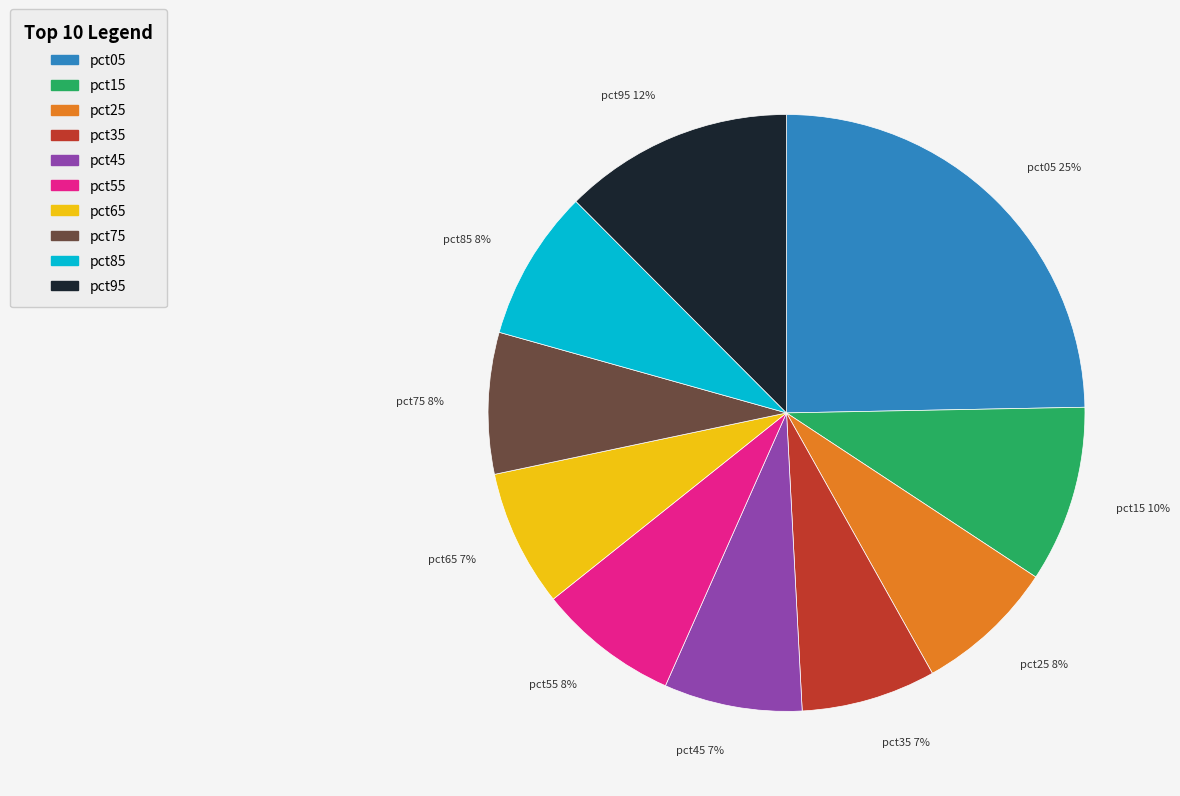

The pct65 slice represents 21% of the pie. True or false?

False